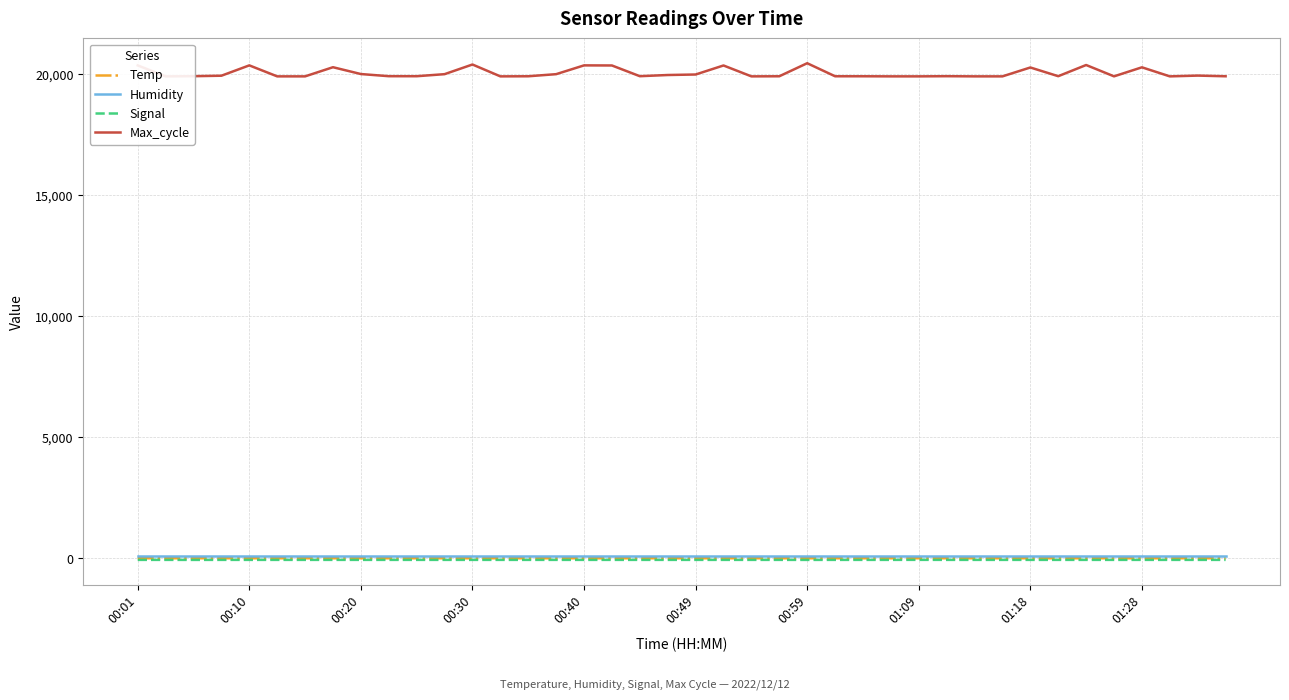

What is the maximum value shown in the chart?

20451.0